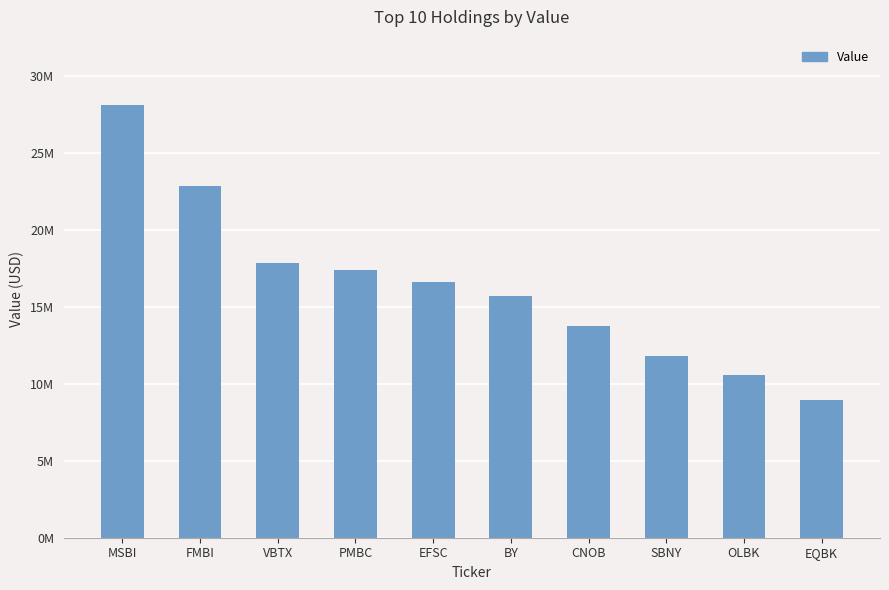

Which label corresponds to the largest value in the chart?

MSBI